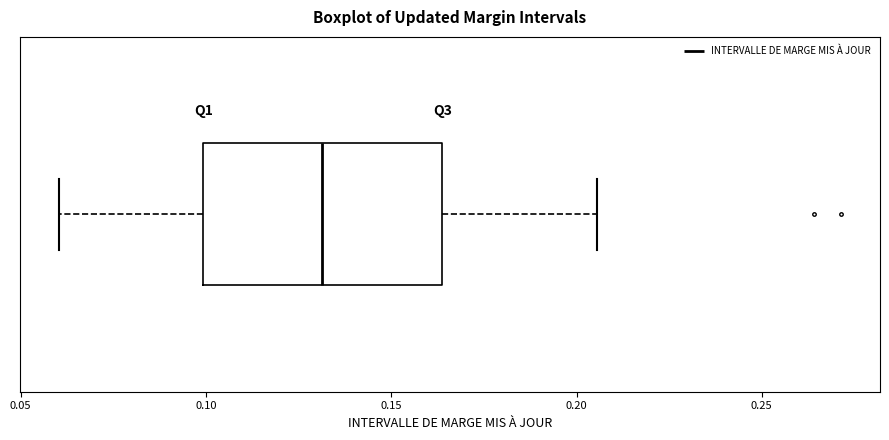

Transcribe this box plot: give where the median line is, the range the box spans, and where the two whiskers end, as read against the x-axis. The values are not printed on the chart, so give them approximately, as read against the axis.

median 0.130, box 0.100 to 0.165, whiskers 0.060 to 0.205